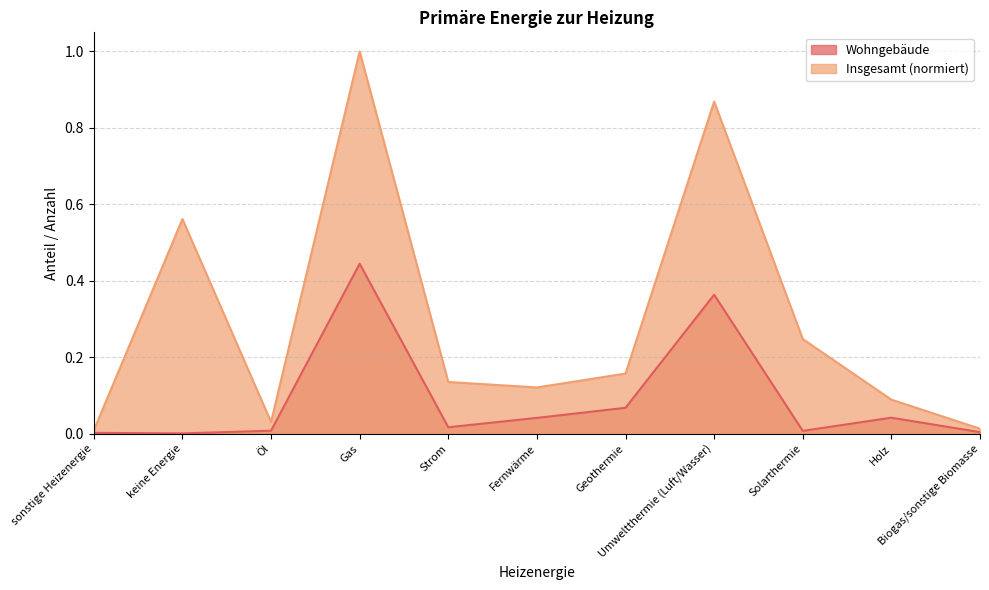

True or false: Wohngebäude has a value of 0.0 at Holz.

False